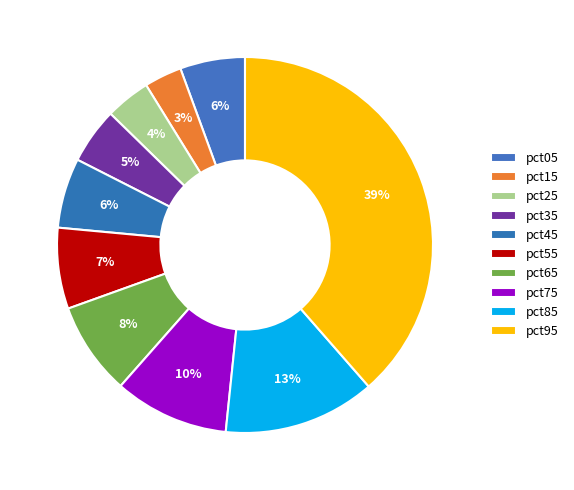

Is it true that pct15 is 1% of the pie?

False